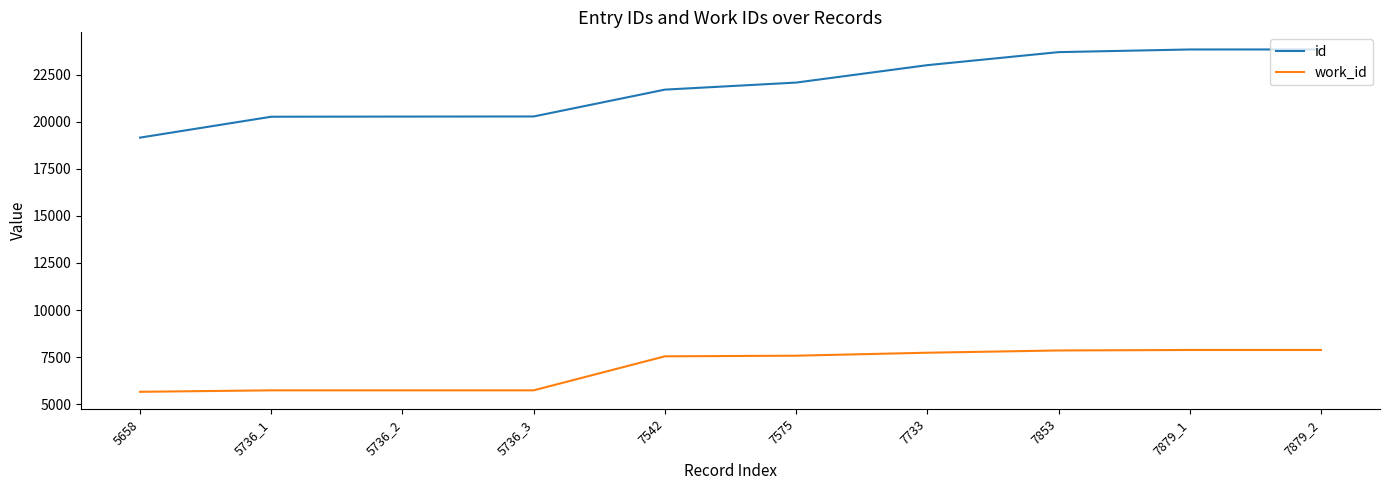

How many lines are shown in the chart?

2